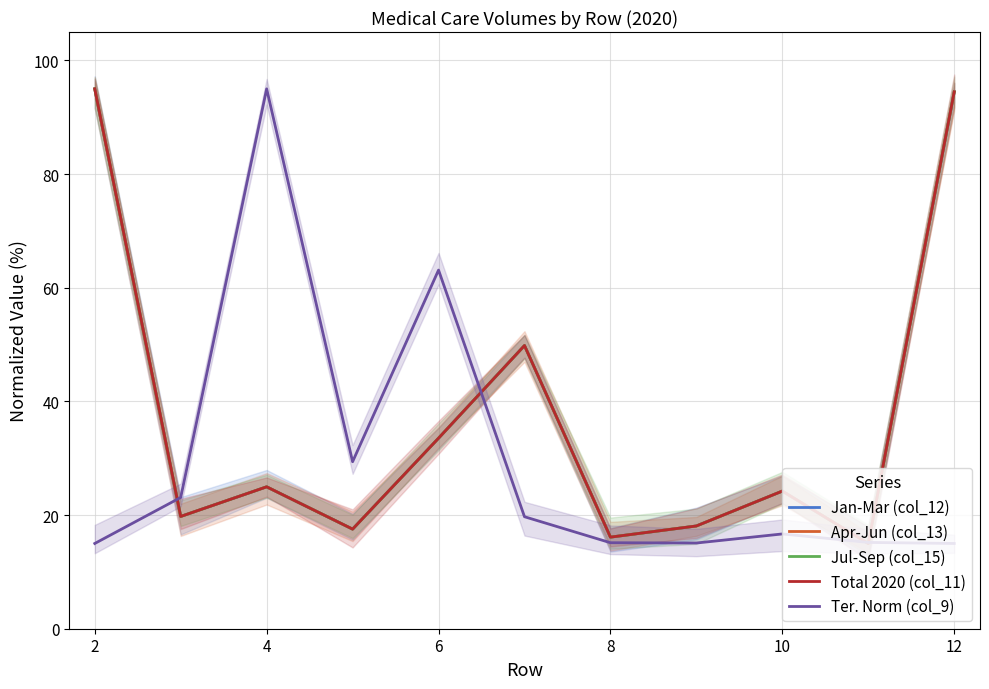

What is the label of the 3rd point from the left?

4